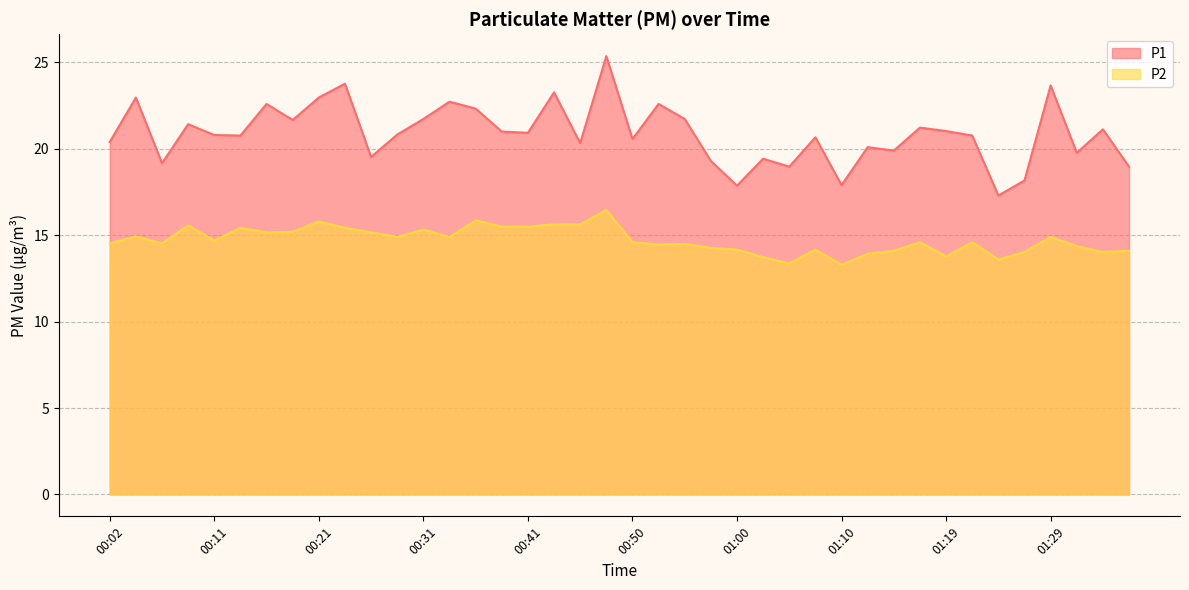

List the labels in order of P2 value, largest first.

00:48, 00:36, 00:21, 00:43, 00:45, 00:09, 00:38, 00:41, 00:14, 00:24, 00:31, 00:19, 00:16, 00:26, 00:04, 00:28, 00:33, 01:29, 00:11, 00:50, 01:17, 01:22, 00:02, 00:07, 00:55, 00:53, 01:32, 00:58, 01:00, 01:07, 01:15, 01:36, 01:27, 01:34, 01:12, 01:19, 01:02, 01:24, 01:05, 01:10